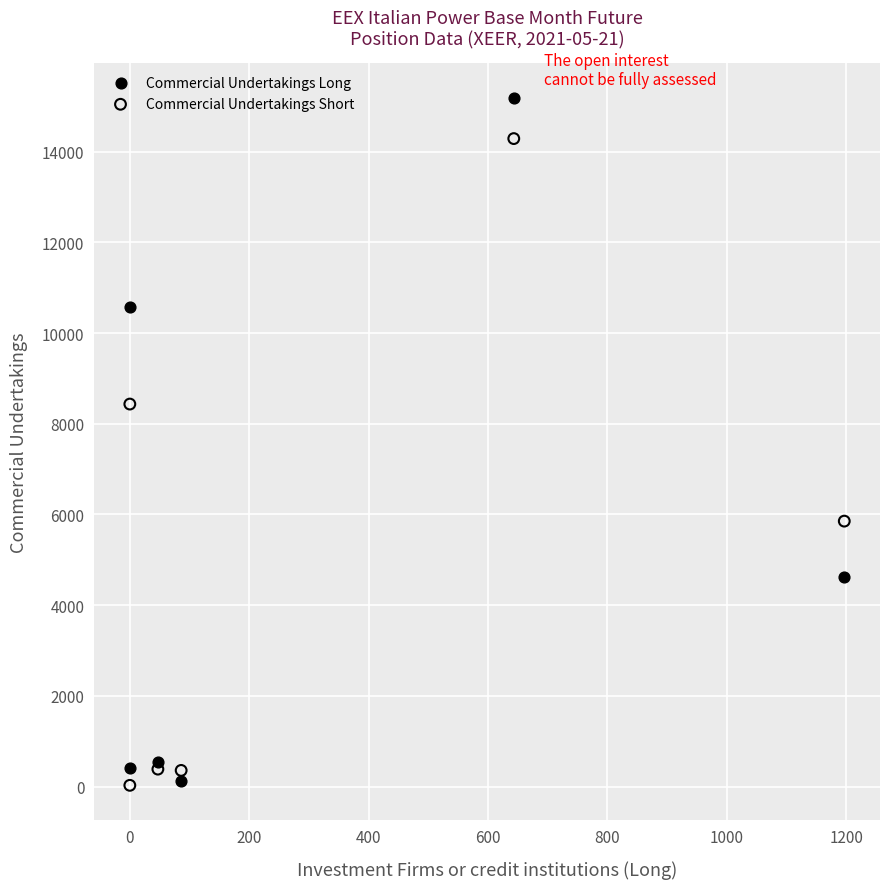

In the Commercial Undertakings Long series, what Y value is closest to 7653?

10570